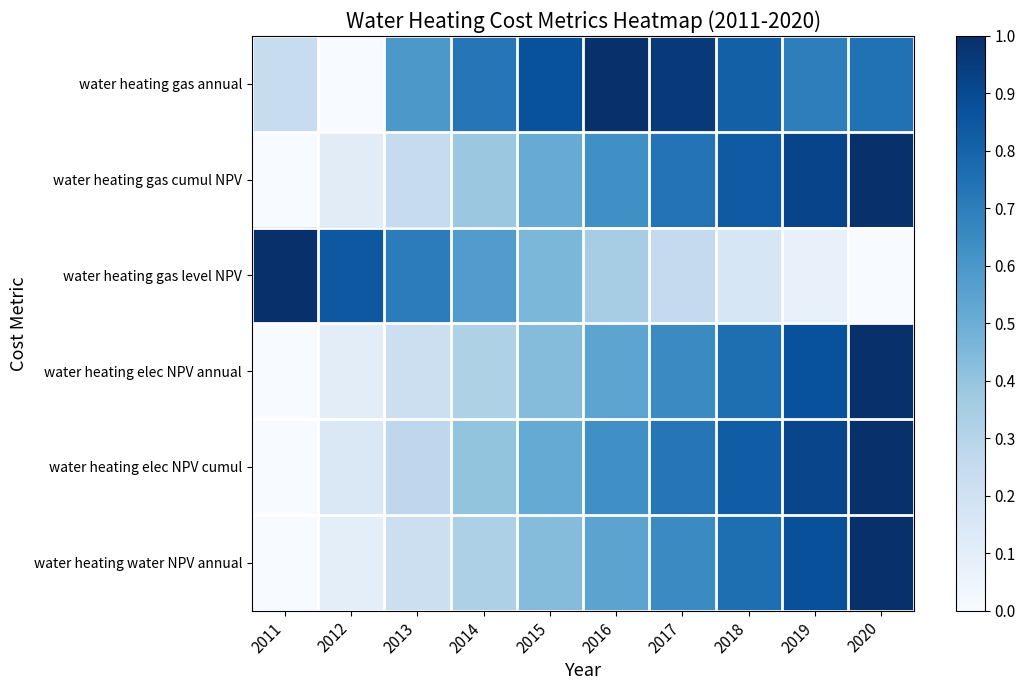

Reading left to right, extract all data points from this chart.

water heating gas annual: 2011=0.2	2012=0.0	2013=0.6	2014=0.7	2015=0.9	2016=1.0	2017=1.0	2018=0.8	2019=0.7	2020=0.7
water heating gas cumul NPV: 2011=0.0	2012=0.1	2013=0.2	2014=0.4	2015=0.5	2016=0.6	2017=0.7	2018=0.8	2019=0.9	2020=1.0
water heating gas level NPV: 2011=1.0	2012=0.8	2013=0.7	2014=0.6	2015=0.5	2016=0.4	2017=0.3	2018=0.2	2019=0.1	2020=0.0
water heating elec NPV annual: 2011=0.0	2012=0.1	2013=0.2	2014=0.3	2015=0.4	2016=0.5	2017=0.6	2018=0.8	2019=0.9	2020=1.0
water heating elec NPV cumul: 2011=0.0	2012=0.1	2013=0.3	2014=0.4	2015=0.5	2016=0.6	2017=0.7	2018=0.8	2019=0.9	2020=1.0
water heating water NPV annual: 2011=0.0	2012=0.1	2013=0.2	2014=0.3	2015=0.4	2016=0.5	2017=0.7	2018=0.8	2019=0.9	2020=1.0